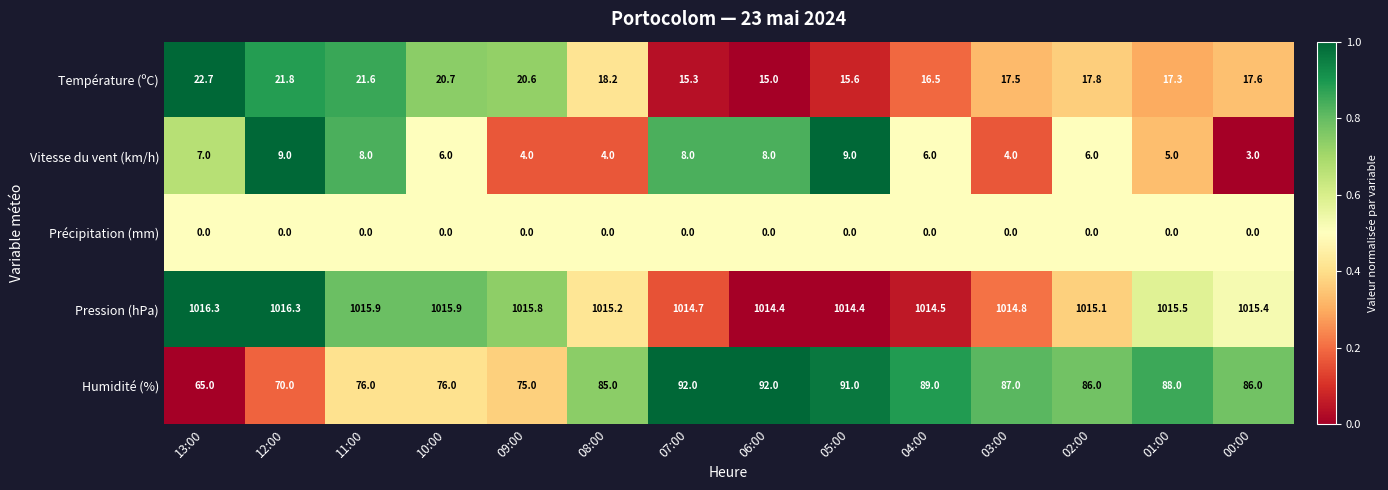

What is the total value across all series at 01:00?

1125.8